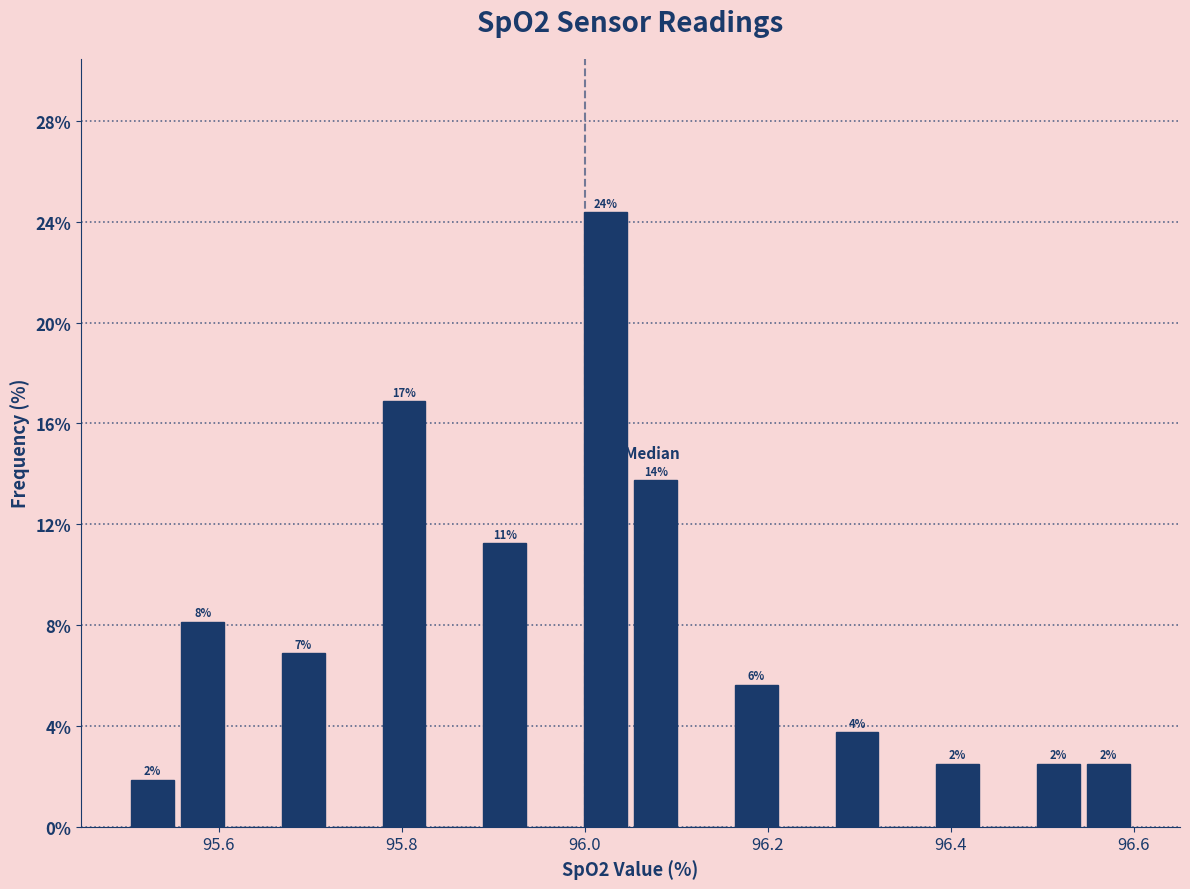

Around what value on the x-axis is the tallest bar? Give the approximate position of its centre, as read against the axis.

96.02